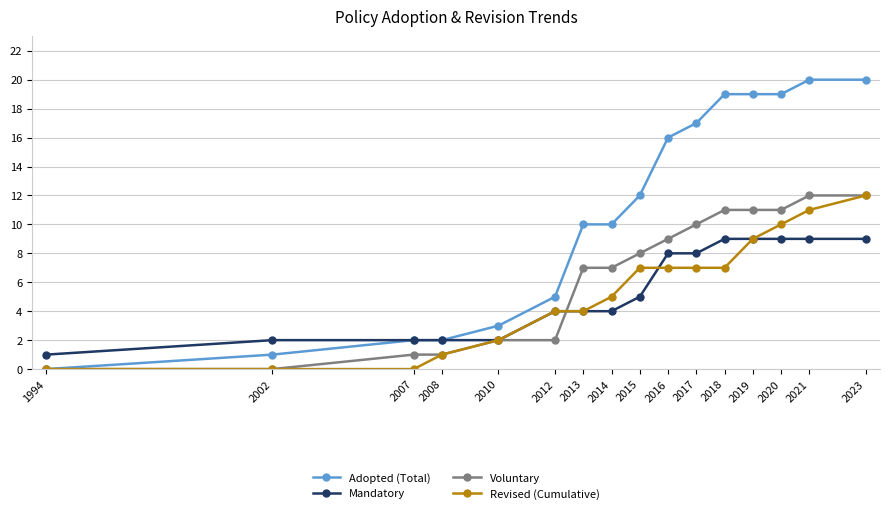

At which label does Revised (Cumulative) reach its peak?

2023